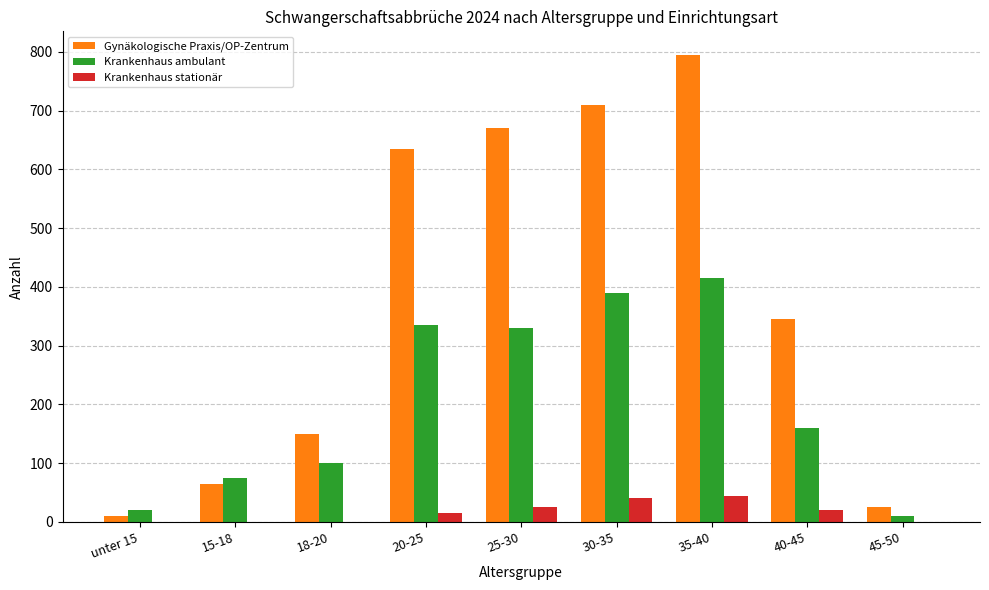

The value of Gynäkologische Praxis/OP-Zentrum at 35-40 is 336. True or false?

False